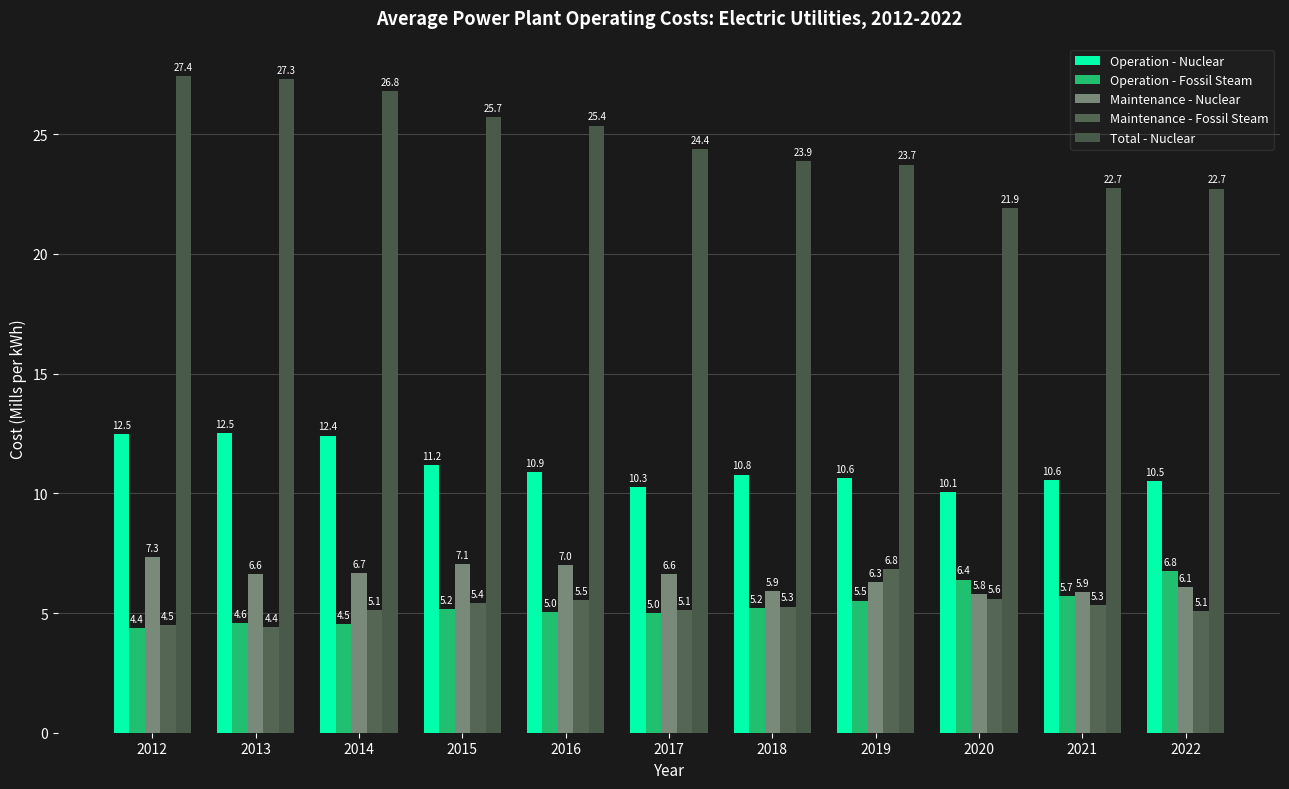

At how many categories does at least one series exceed 26?

3